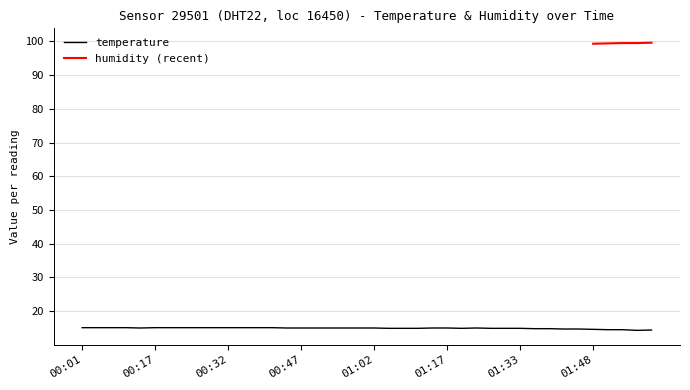

Which label corresponds to the smallest value in the chart?

01:57